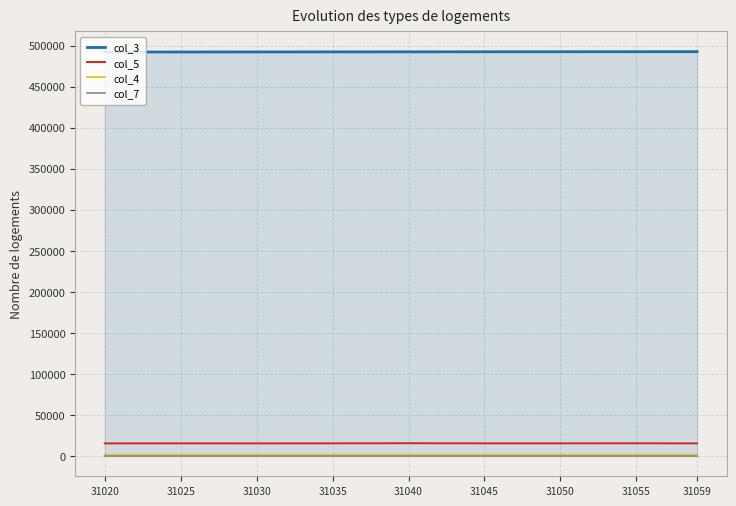

Is it true that col_7 equals 69 at 31055?

True